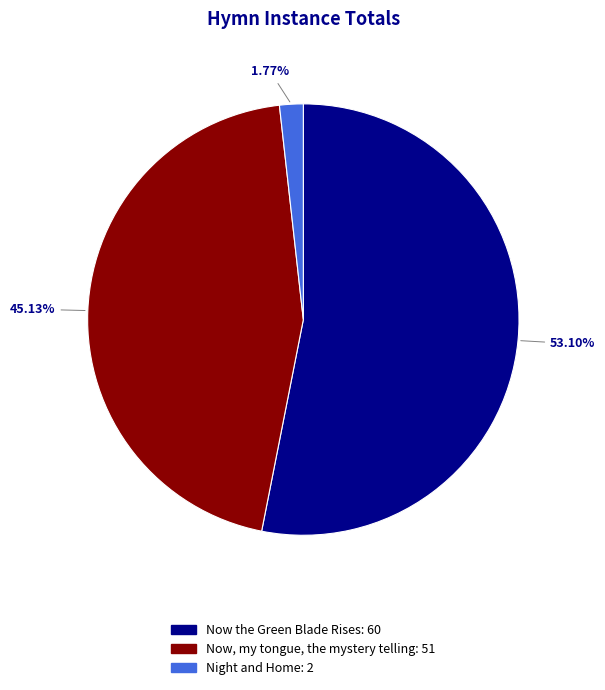

How many segments does this pie chart have?

3